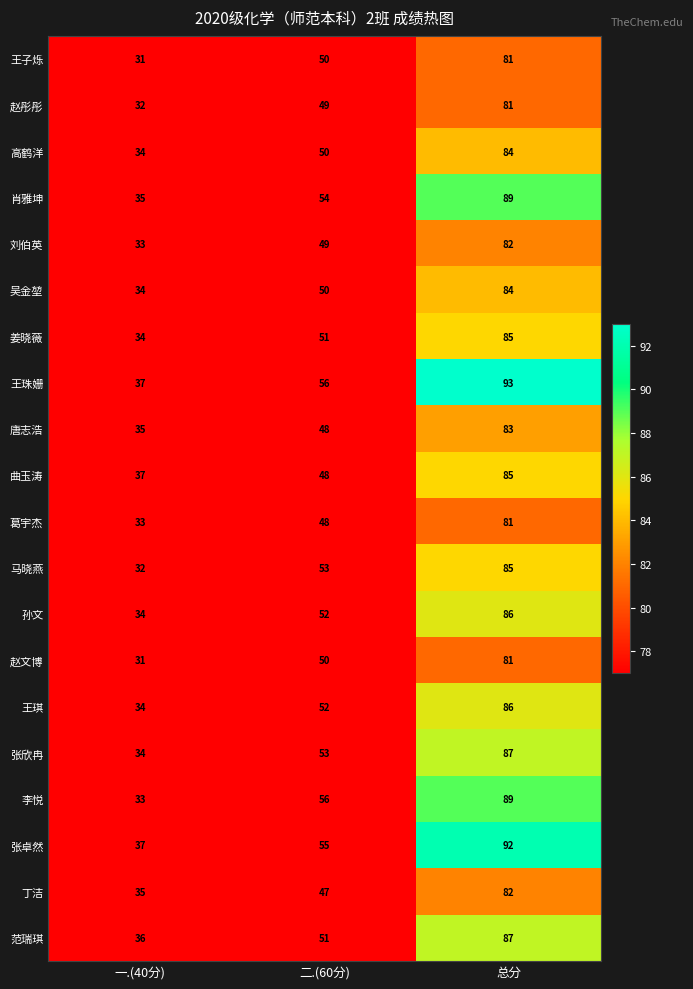

What is the sum of all 刘伯英 values?

164